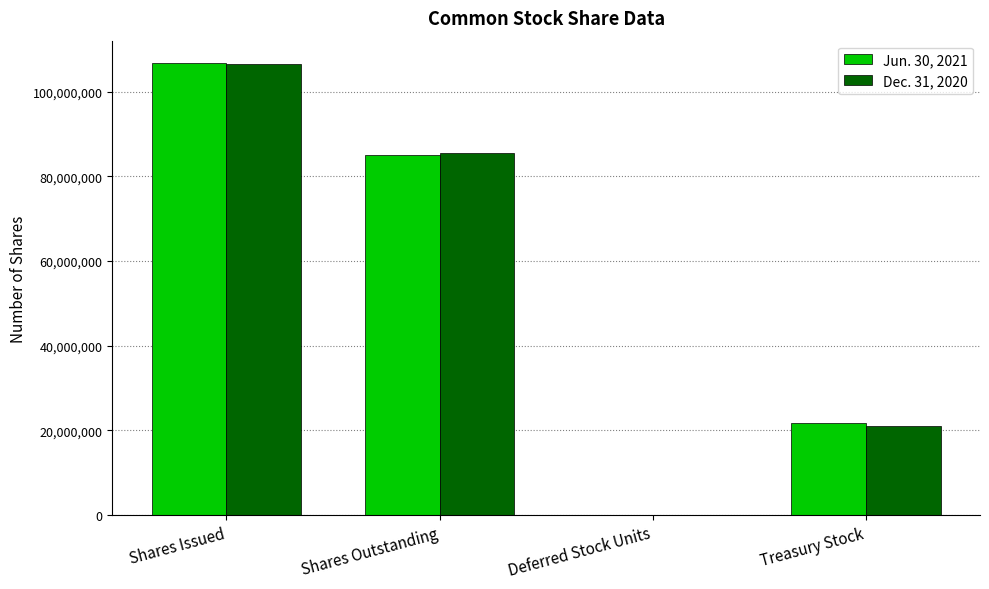

What is the maximum value shown in the chart?

106748000